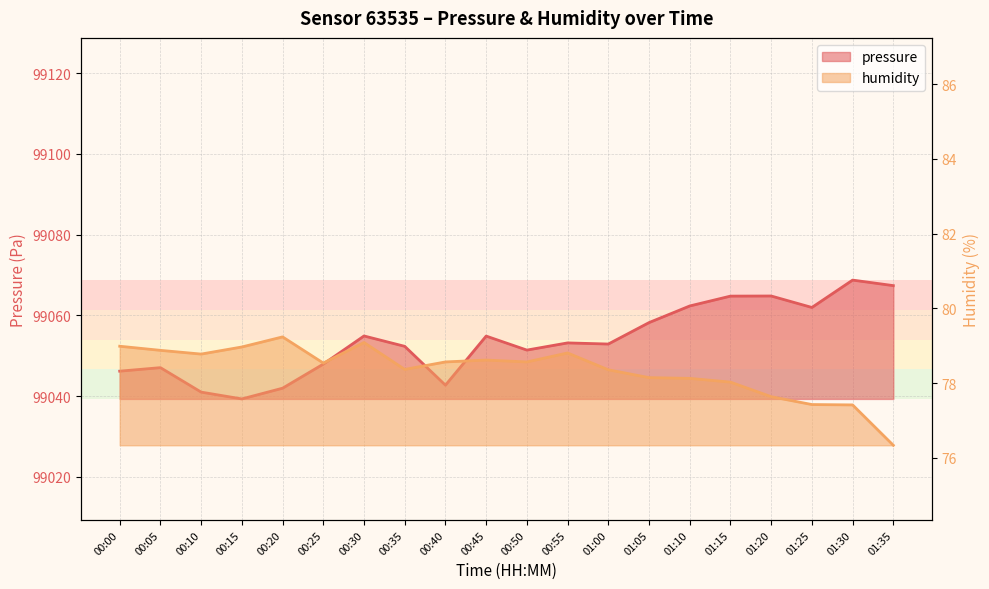

How many data points in pressure are less than 99053?

10